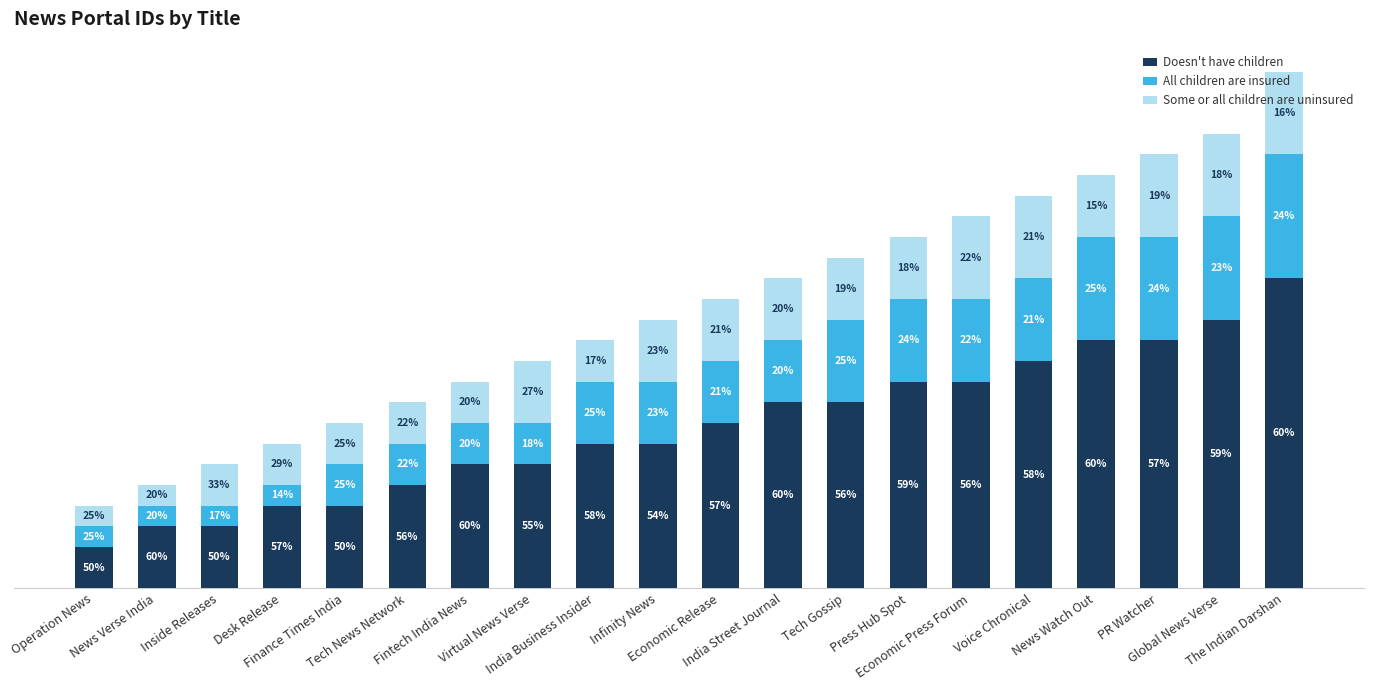

Does the chart contain any negative values?

No